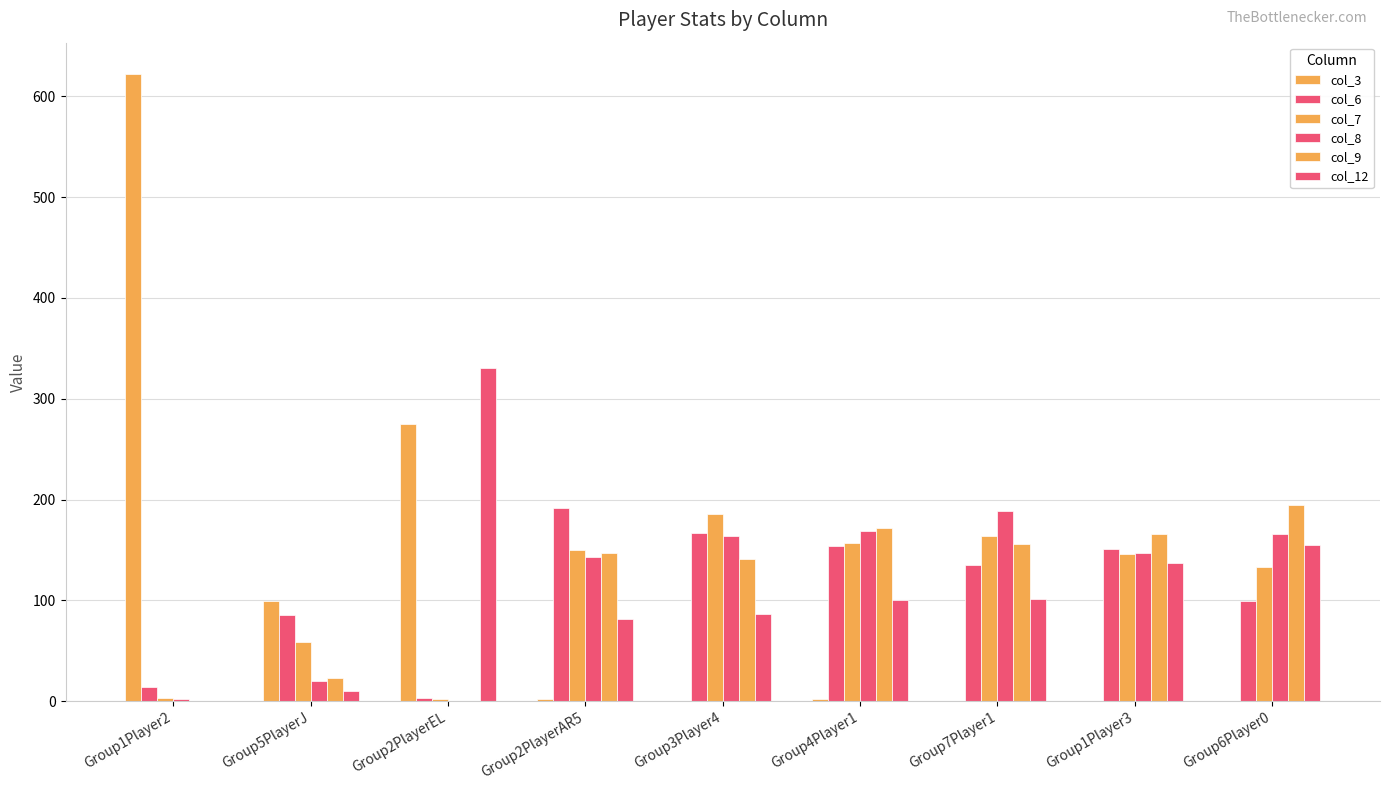

Count the number of data series in this chart.

6